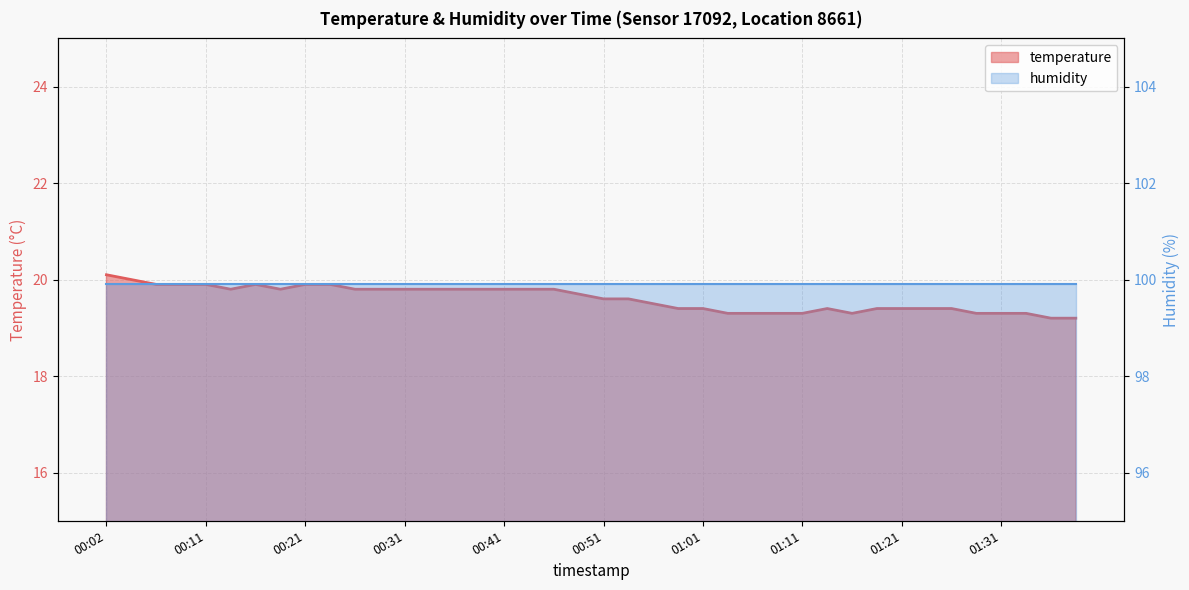

Rank the categories by value from highest to lowest.

00:02, 00:04, 00:06, 00:09, 00:11, 00:16, 00:21, 00:24, 00:14, 00:19, 00:26, 00:29, 00:31, 00:34, 00:36, 00:39, 00:41, 00:44, 00:46, 00:49, 00:51, 00:54, 00:56, 00:59, 01:01, 01:14, 01:19, 01:21, 01:24, 01:26, 01:04, 01:06, 01:09, 01:11, 01:16, 01:29, 01:31, 01:34, 01:36, 01:39